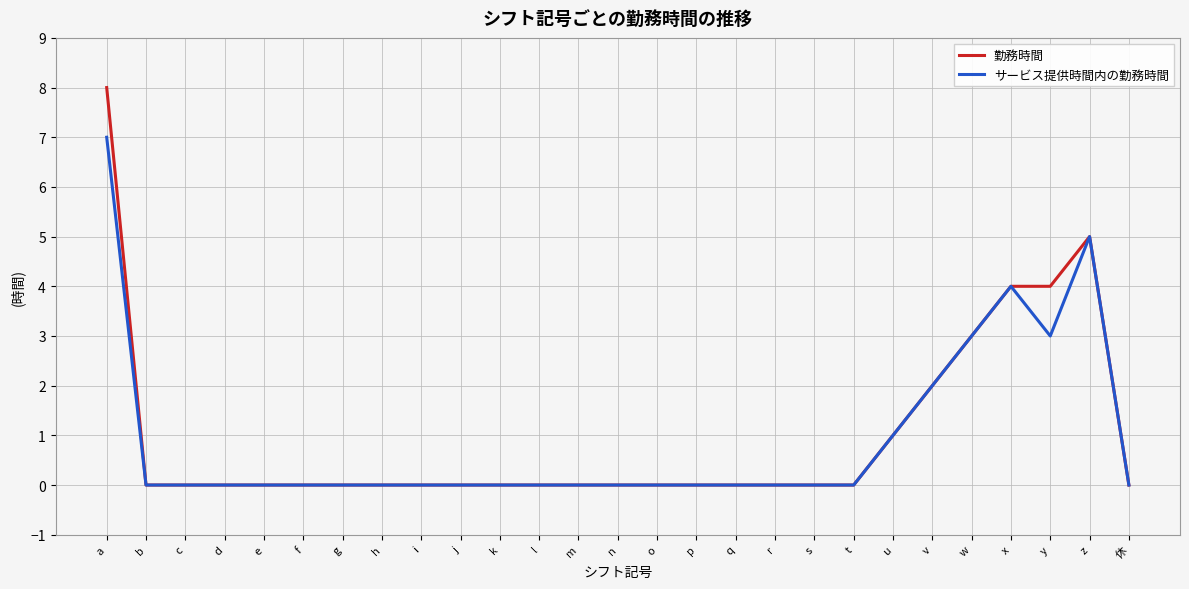

At which category does the chart reach its peak across all series?

a